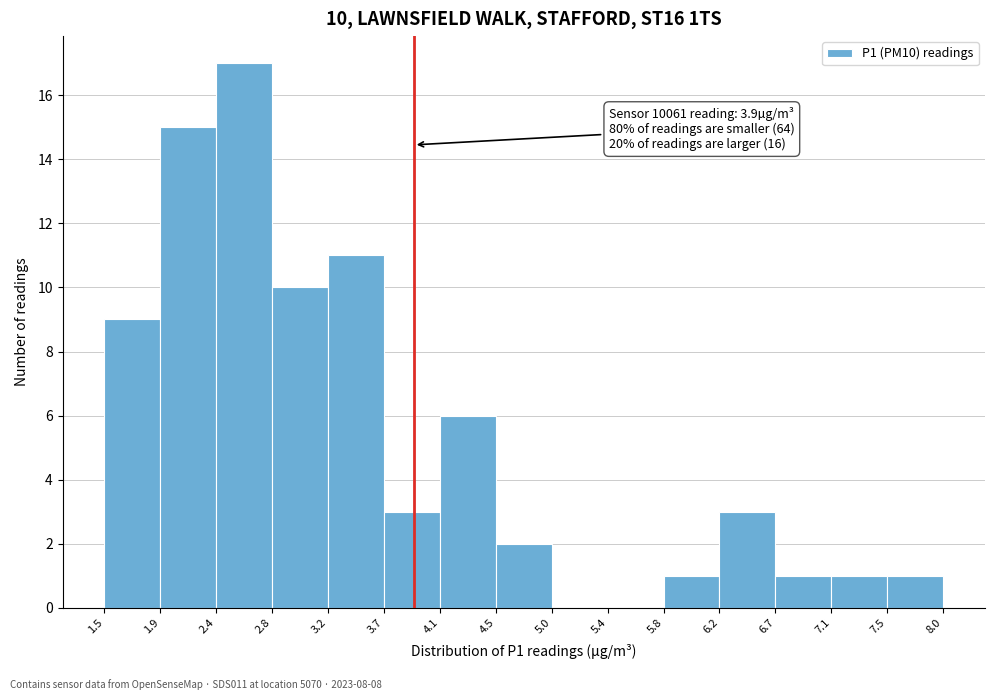

Which range on the x-axis has the tallest bar?

2.4 to 2.8